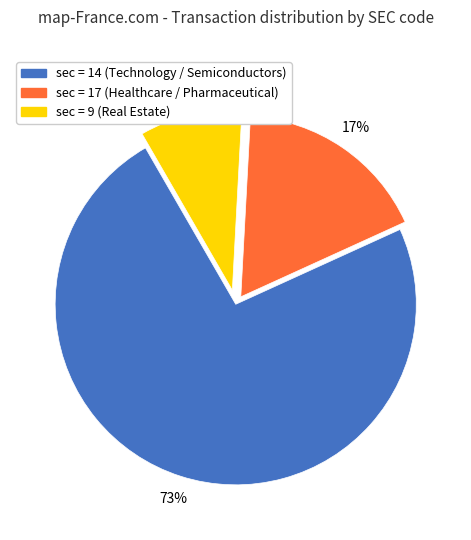

To the nearest percent, what is the average slice percentage?

33%